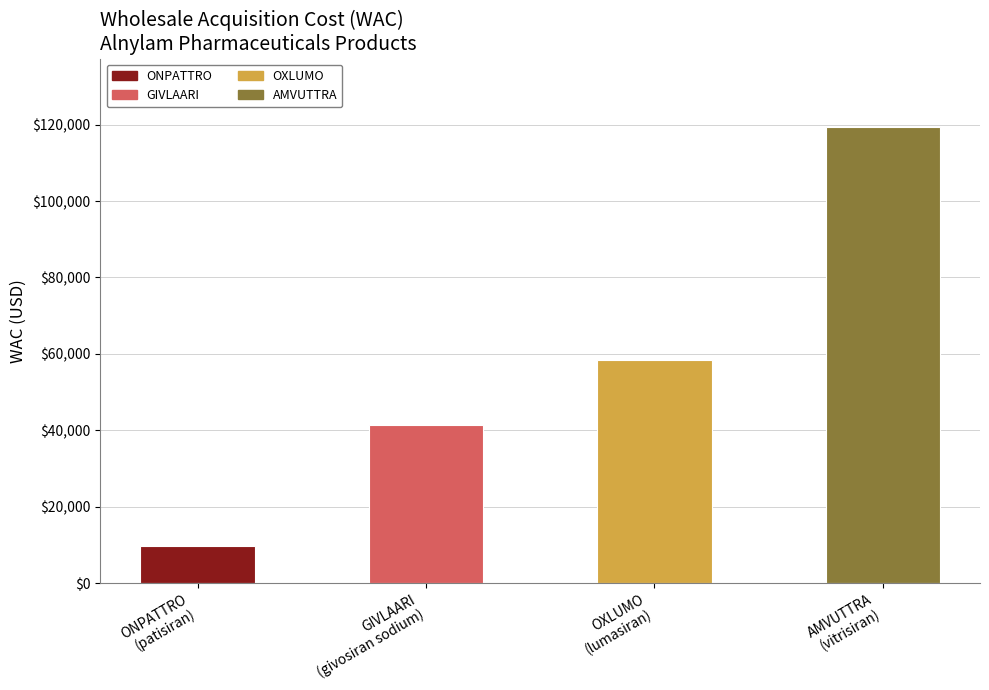

What is the label of the 4th bar from the left?

AMVUTTRA
(vitrisiran)